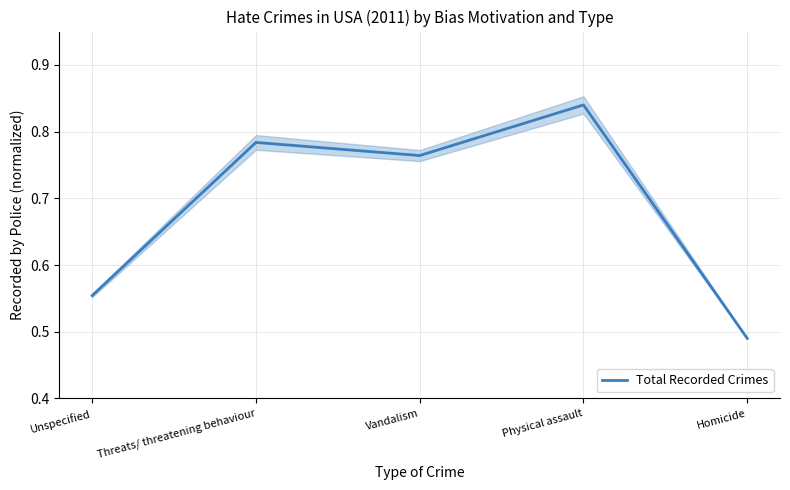

Which has a higher value, Physical assault or Threats/ threatening behaviour?

Physical assault